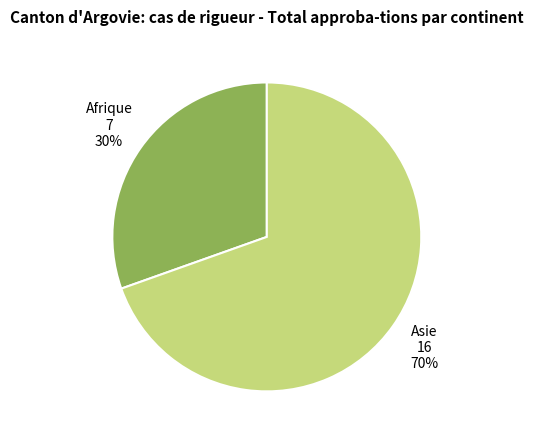

Do Asie and Afrique together represent more than half of the pie?

Yes